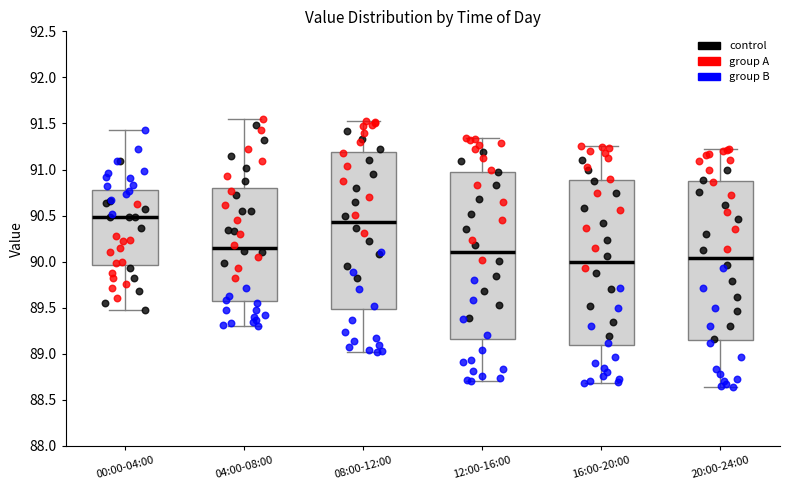

Where does the lower whisker of the box for 00:00-04:00 end on the y-axis? The values are not printed on the chart, so give them approximately, as read against the axis.

89.45